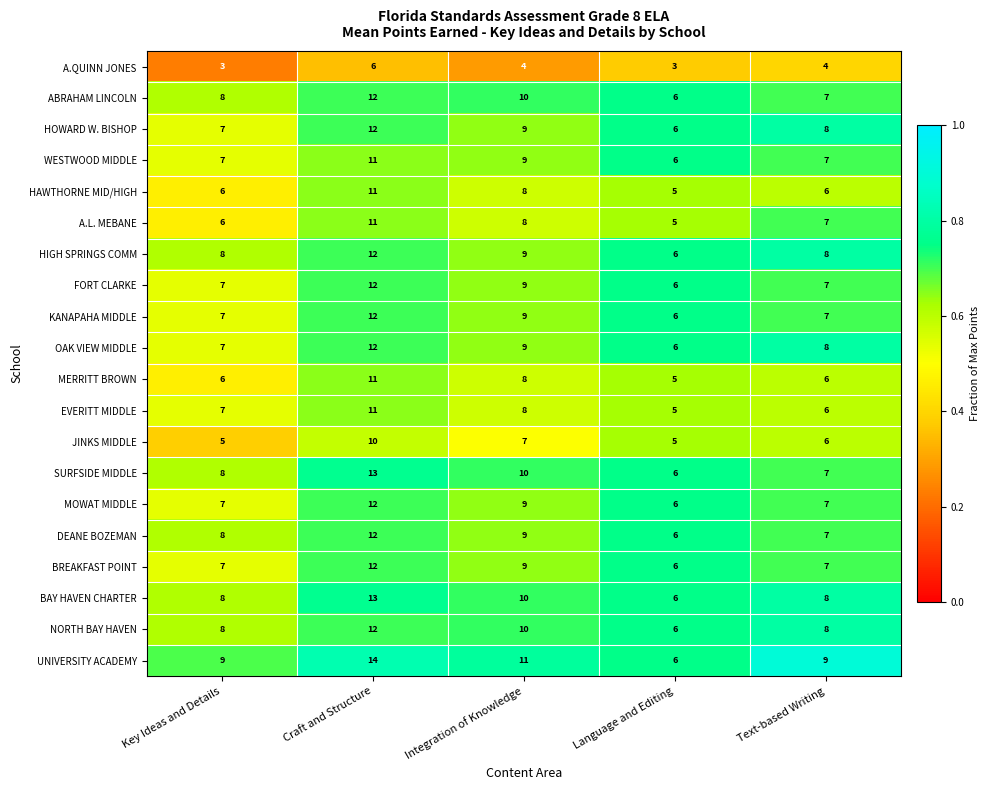

What value does the A.QUINN JONES series have at Text-based Writing?

4